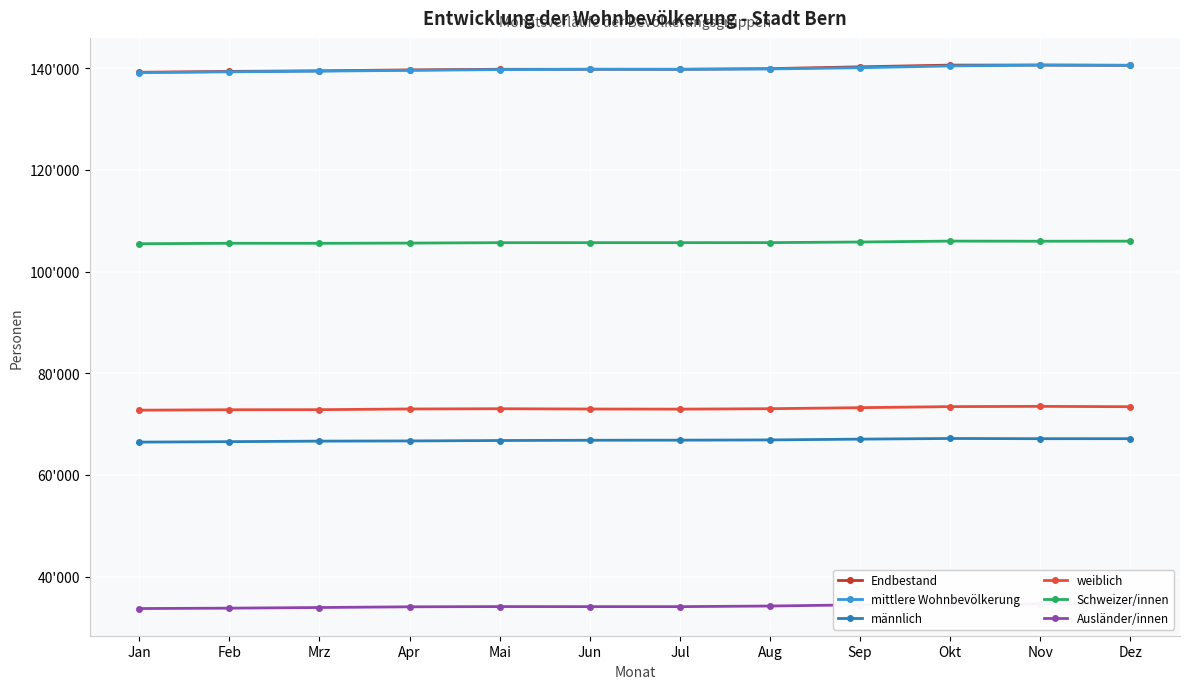

Reading left to right, transcribe all the data shown in this chart.

Endbestand: 139211	139382	139500	139681	139807	139804	139800	139930	140288	140627	140634	140567
mittlere Wohnbevölkerung: 139150	139300	139440	139590	139740	139810	139800	139870	140110	140460	140630	140600
männlich: 66464	66555	66657	66697	66777	66830	66848	66894	67050	67179	67136	67139
weiblich: 72747	72827	72843	72984	73030	72974	72952	73036	73238	73448	73498	73428
Schweizer/innen: 105486	105580	105571	105616	105694	105700	105699	105708	105826	106007	105980	105996
Ausländer/innen: 33725	33802	33929	34065	34113	34104	34101	34222	34462	34620	34654	34571